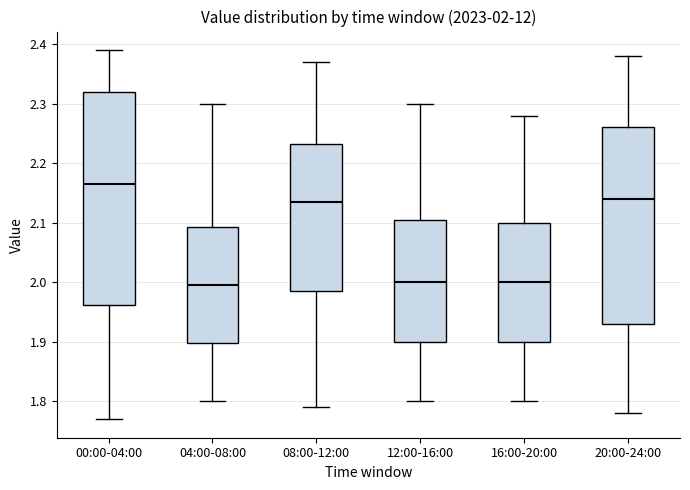

Which box is the tallest, from its lower edge to its upper edge?

00:00-04:00